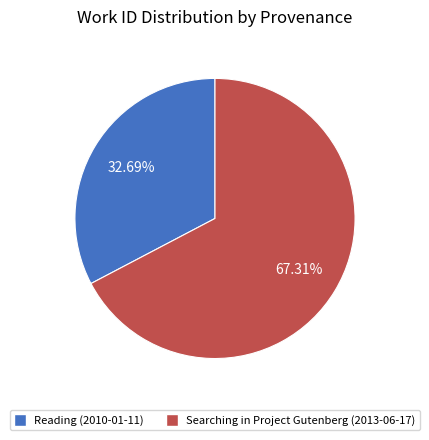

What is the ratio of the value at Searching in Project Gutenberg (2013-06-17) to the value at Reading (2010-01-11)?

2.1